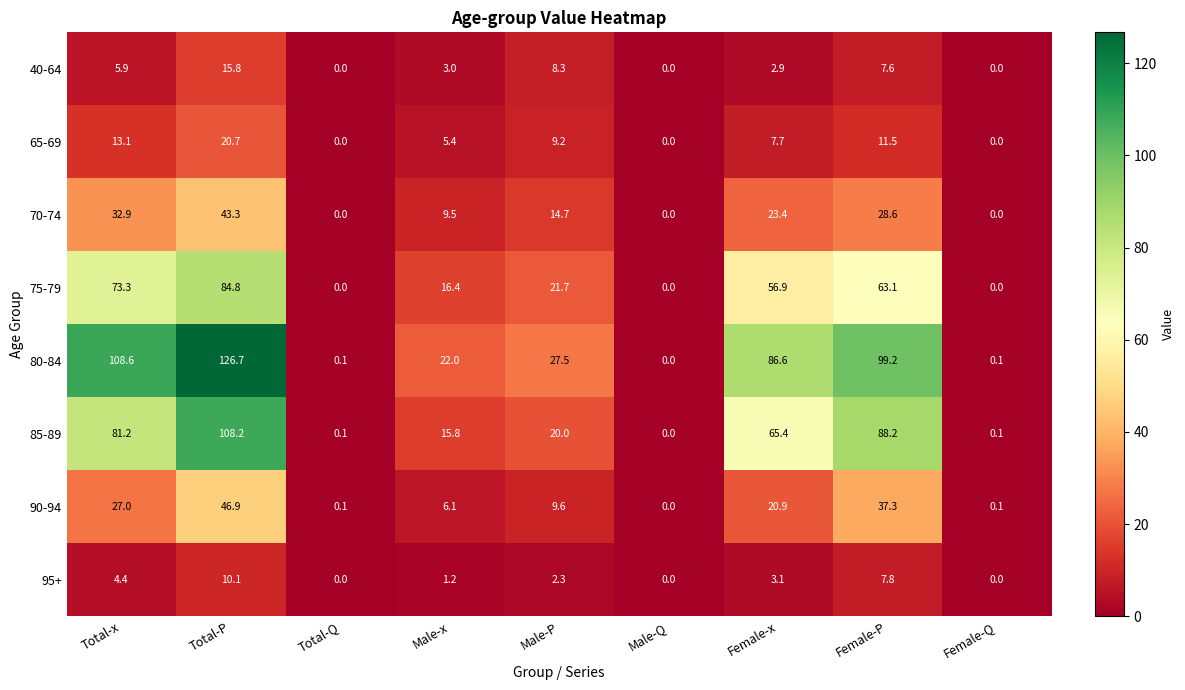

What is the difference between the maximum and minimum values in the 40-64 series?

15.8